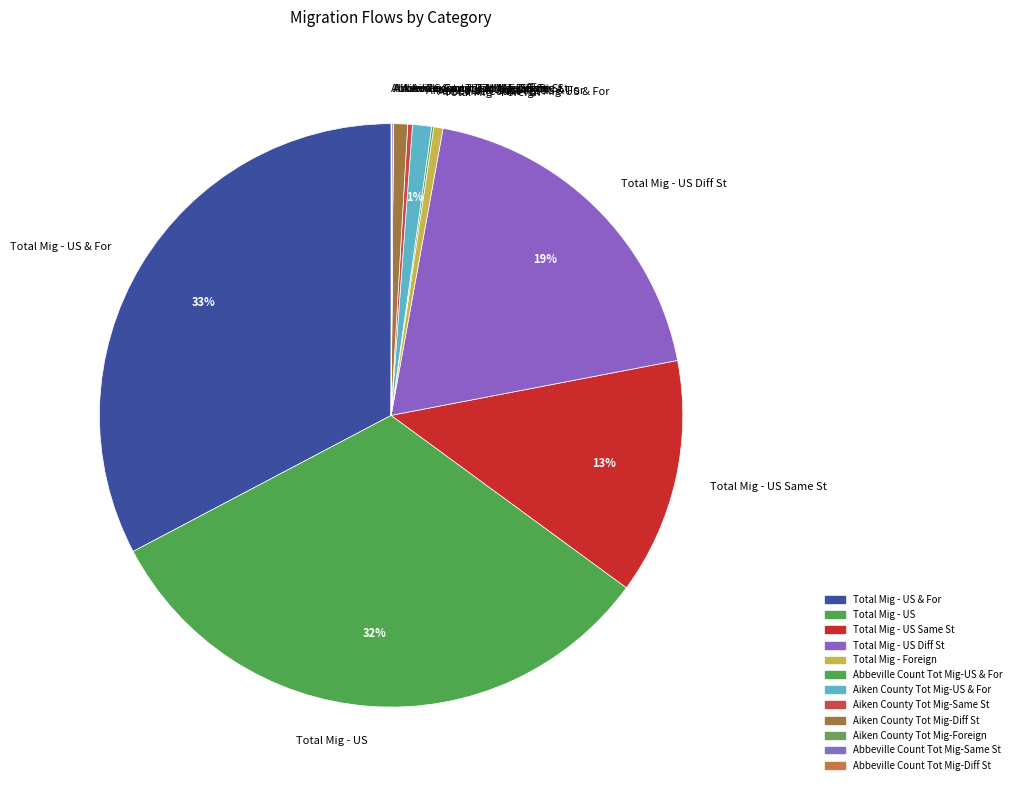

Which slice is the largest?

Total Mig - US & For